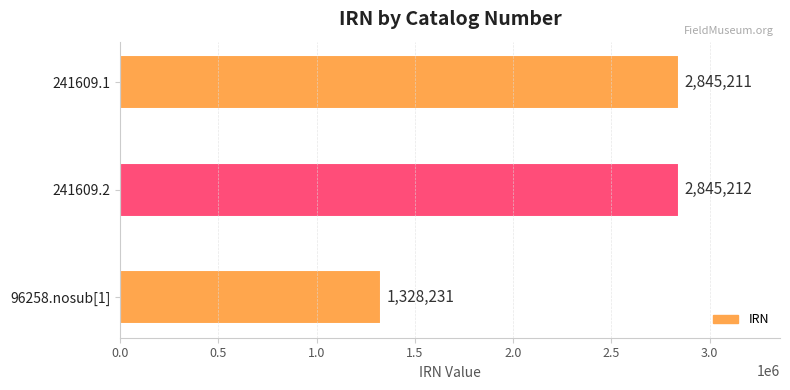

Rank the categories by value from lowest to highest.

96258.nosub[1], 241609.1, 241609.2